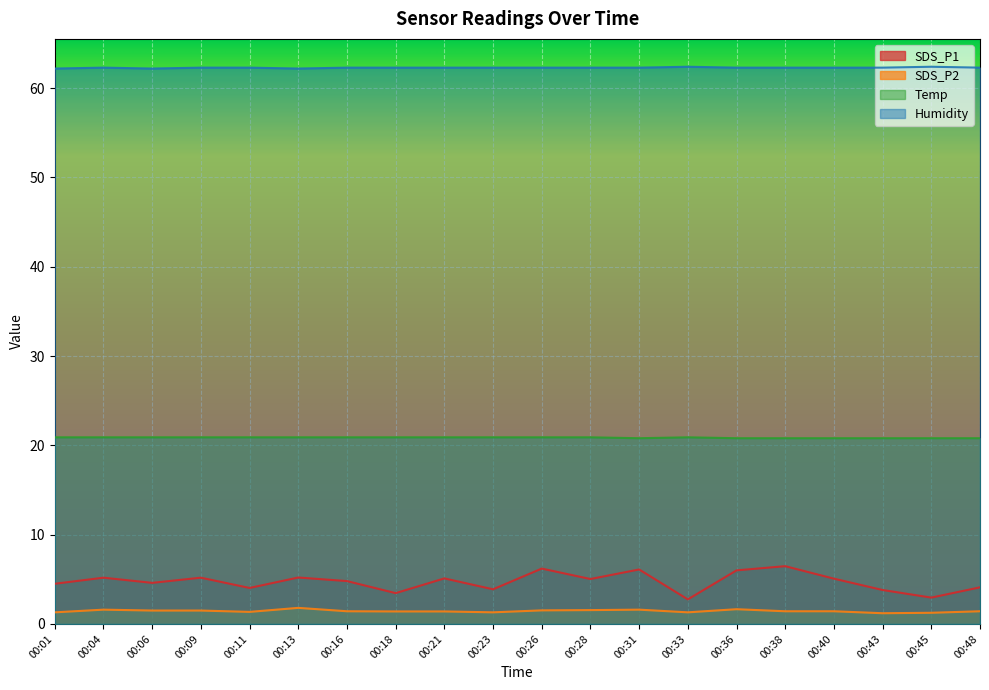

What is the value of the Temp point at the 19th from the left?

20.8